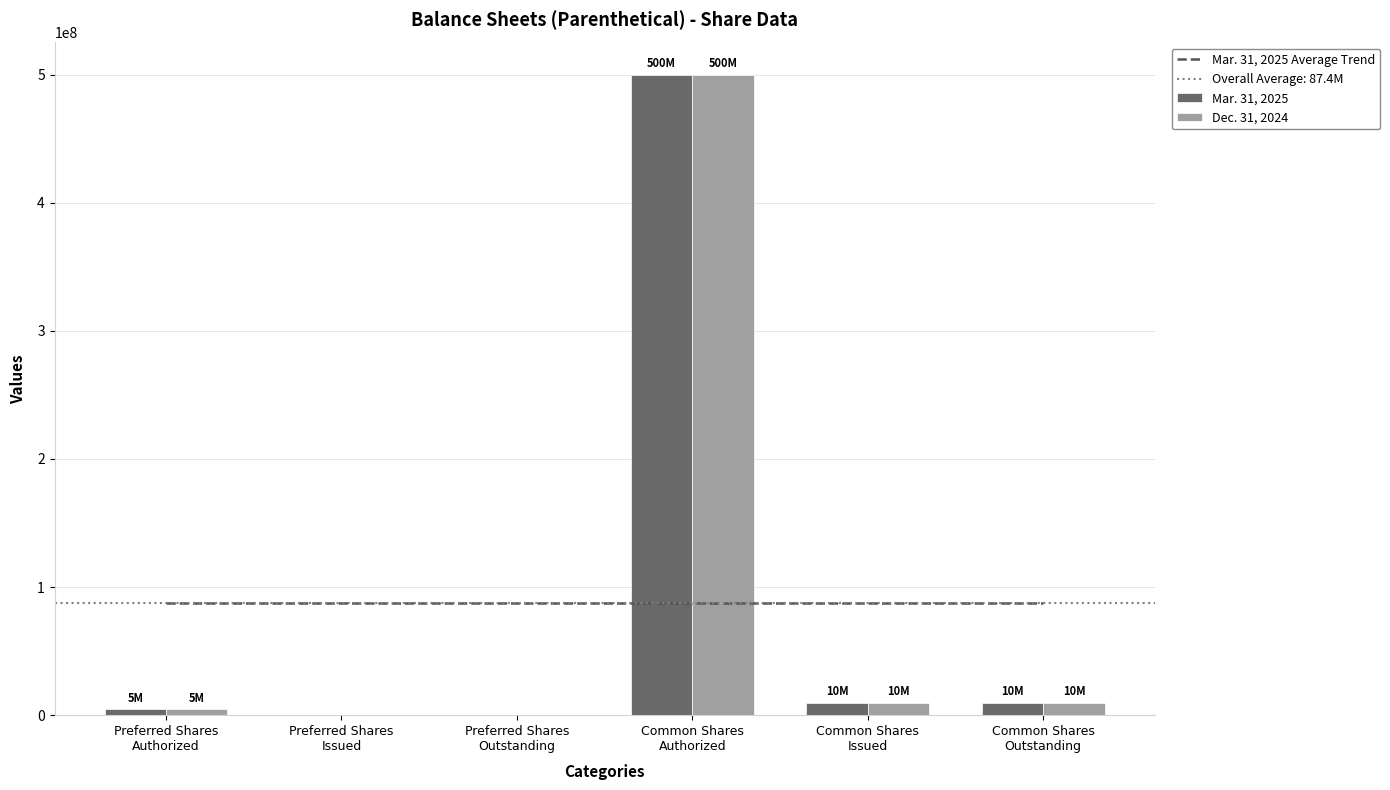

At which label is Dec. 31, 2024 closest to 250000000?

Common Shares
Issued